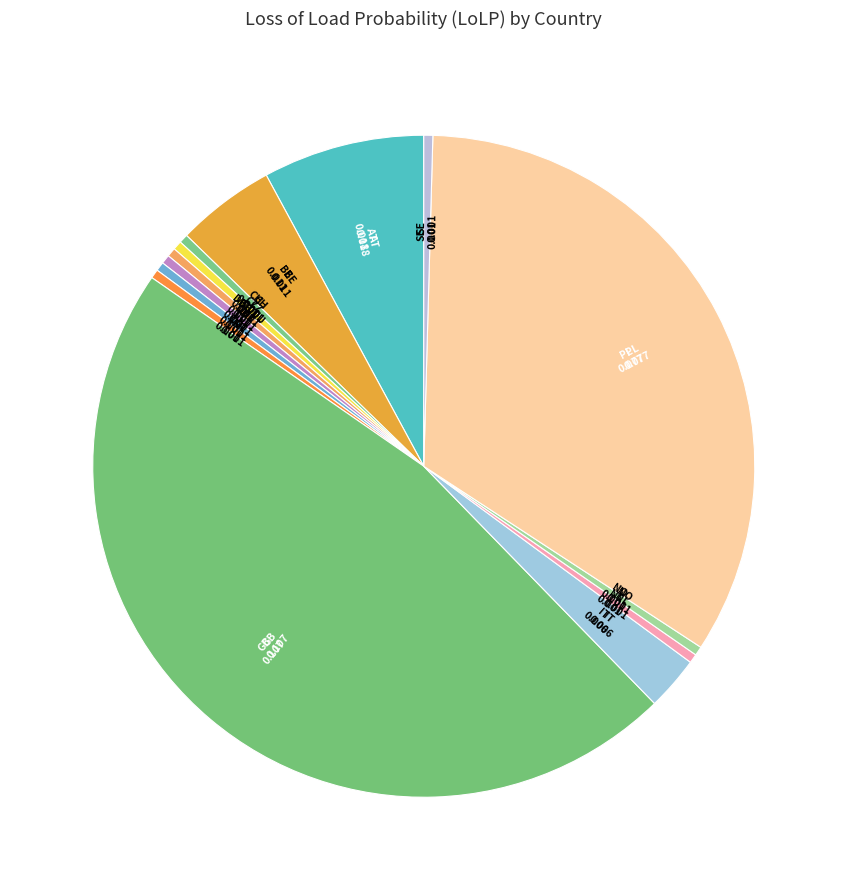

Count the number of slices in the pie.

14